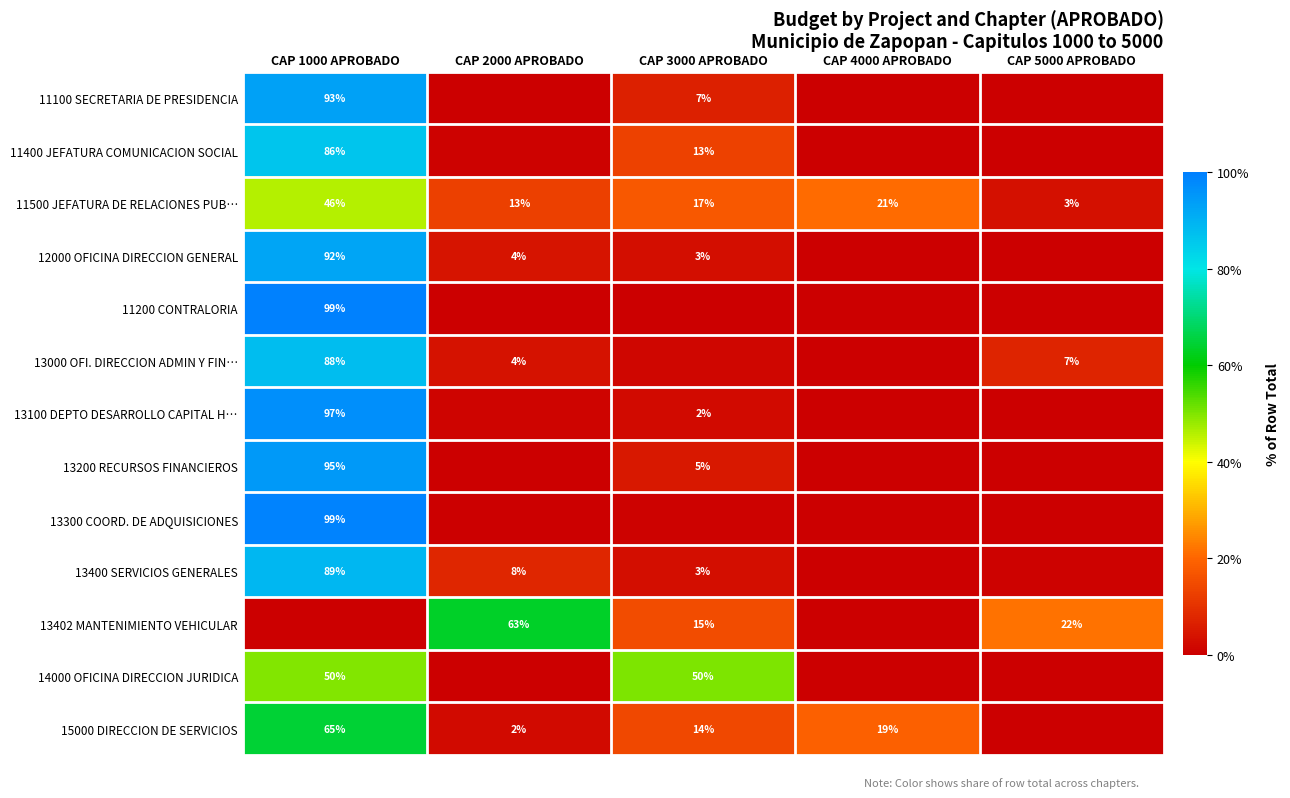

How many distinct data groups are displayed?

13